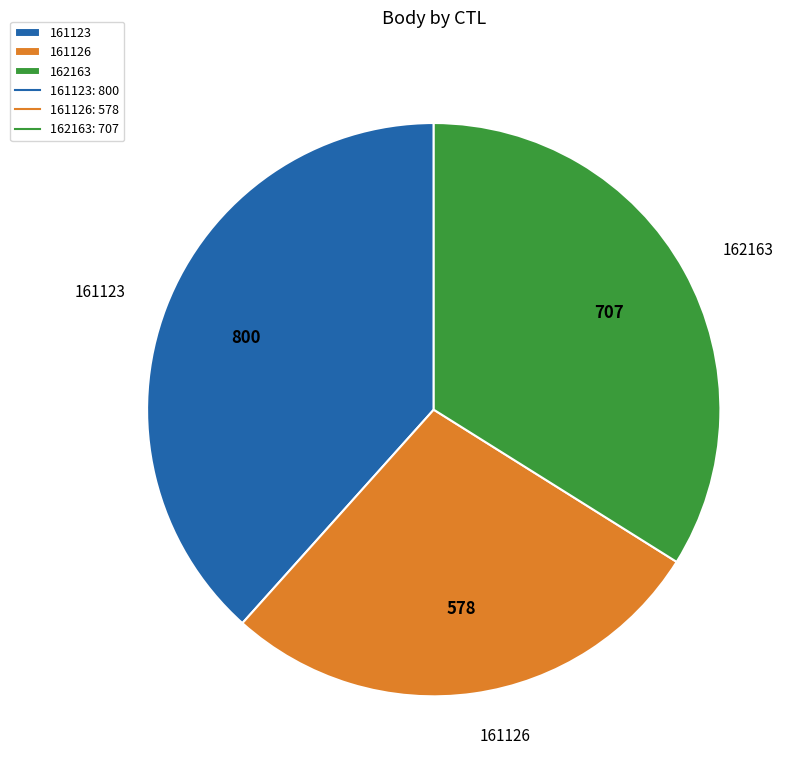

How many slices are in this pie chart?

3